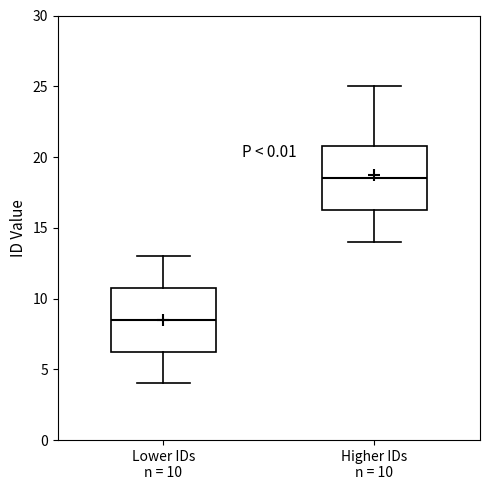

Where does the median line of the box for Lower IDs n = 10 sit on the y-axis? The values are not printed on the chart, so give them approximately, as read against the axis.

8.5